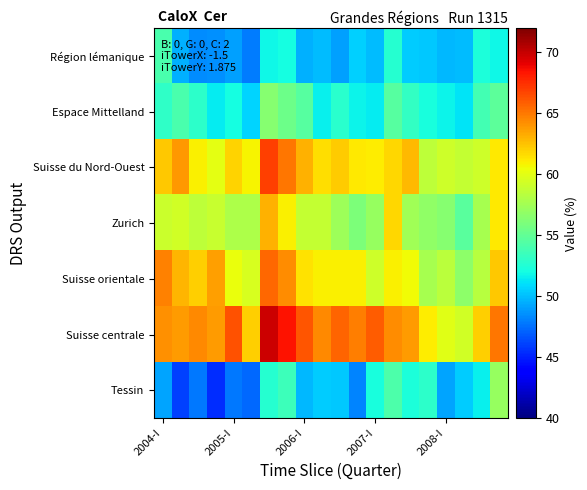

Rank the series by their maximum value, from lowest to highest.

Région lémanique, Espace Mittelland, Tessin, Zurich, Suisse orientale, Suisse du Nord-Ouest, Suisse centrale